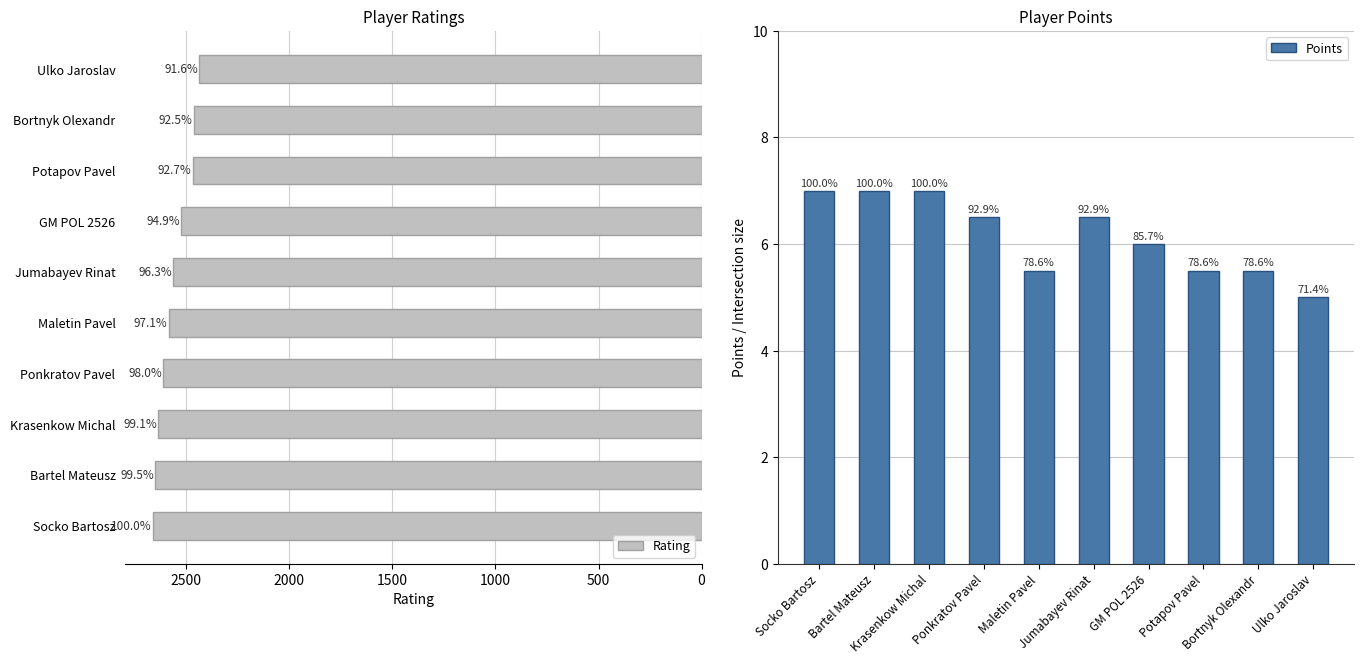

Which series has the widest spread of values?

Rating